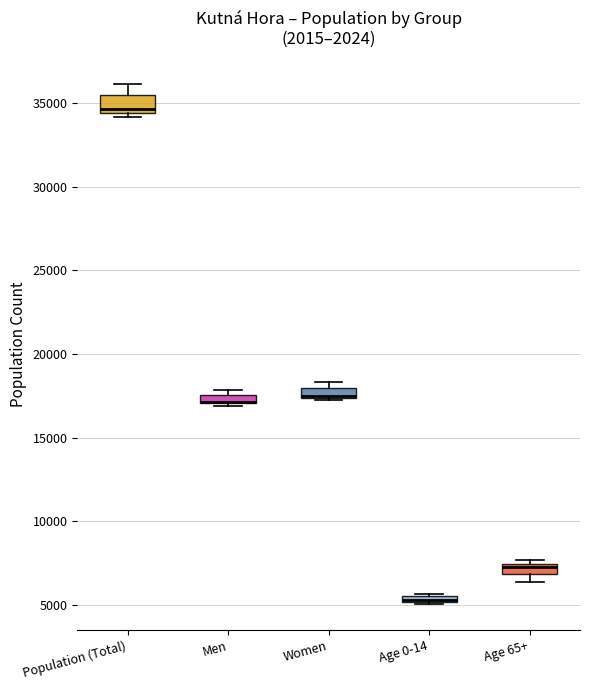

Where is the lower edge of the box for Men on the y-axis? The values are not printed on the chart, so give them approximately, as read against the axis.

17000